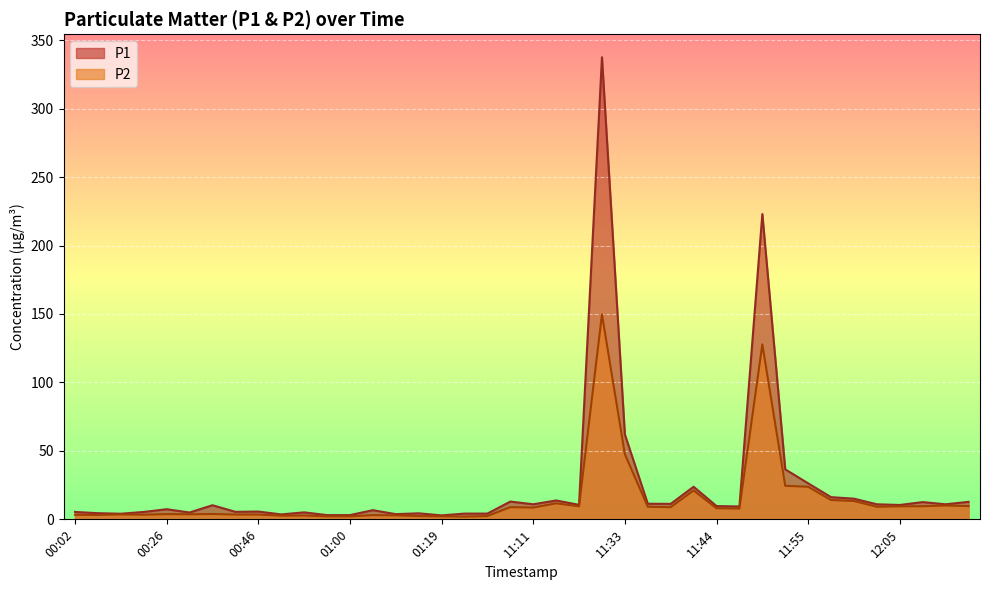

Which series has the largest range (max minus min)?

P1